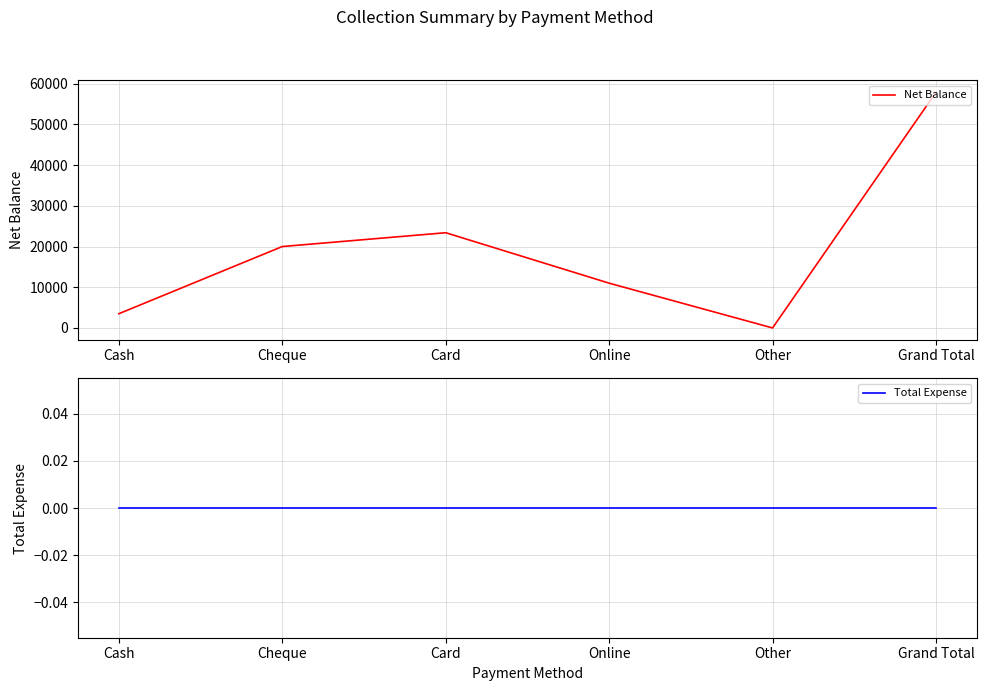

True or false: Total Expense and Net Balance cross at least once.

False